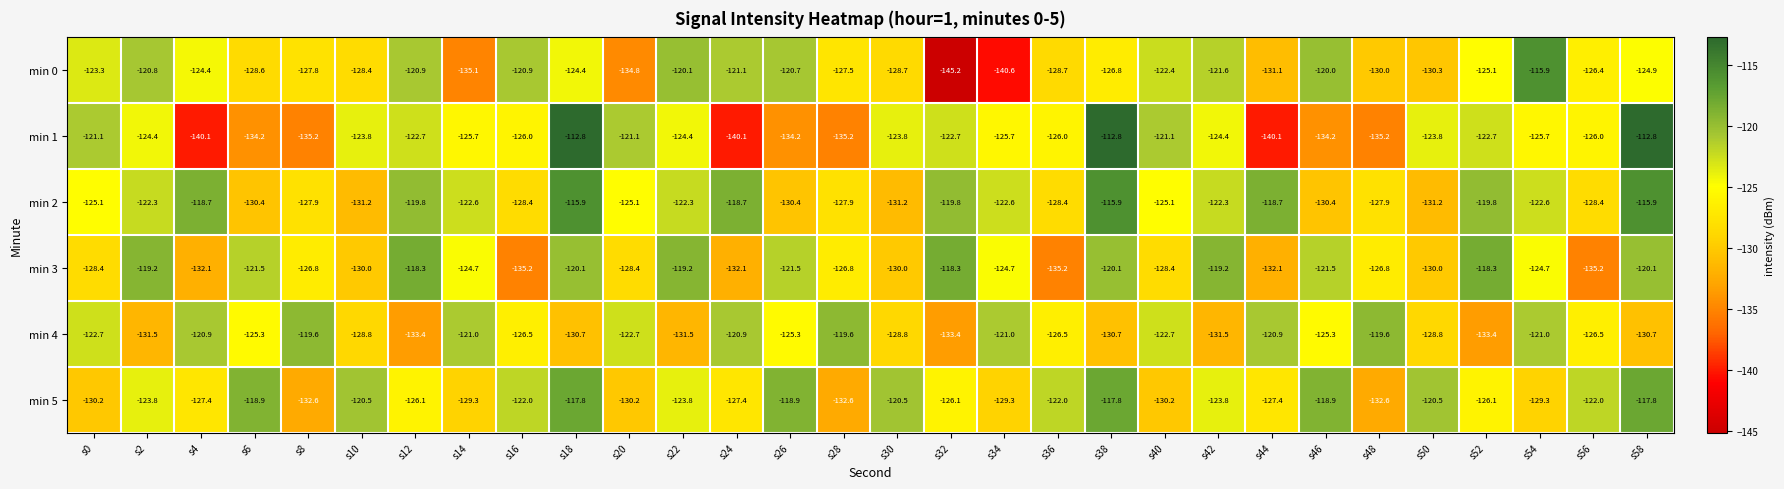

What value does the min 2 series have at s32?

-119.8